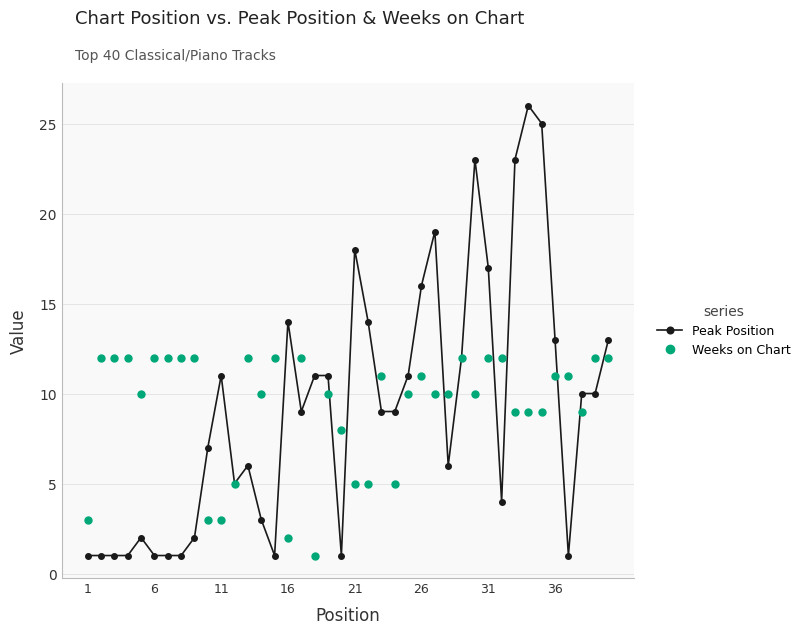

Which series has the widest spread of values?

Peak Position